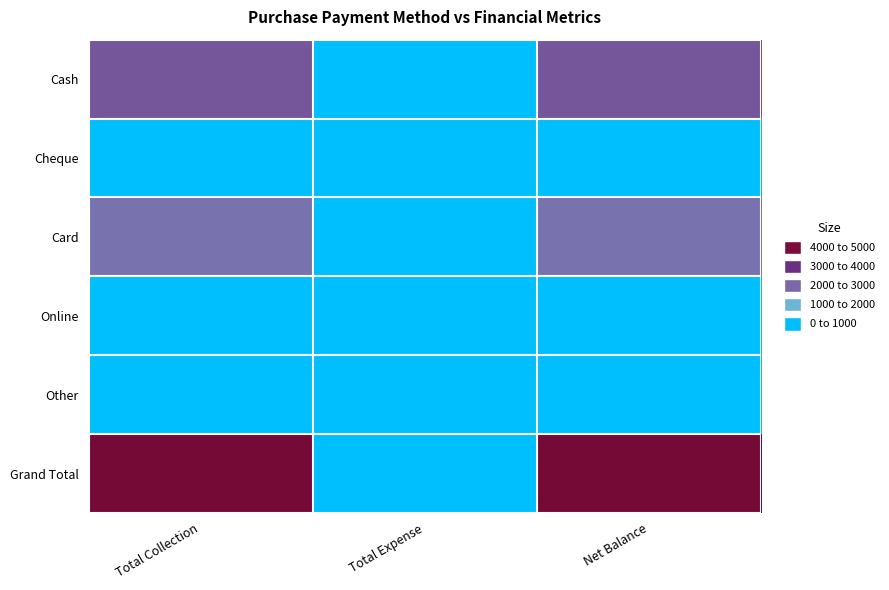

List the series in order of their peak value, highest first.

Grand Total, Cash, Card, Cheque, Online, Other